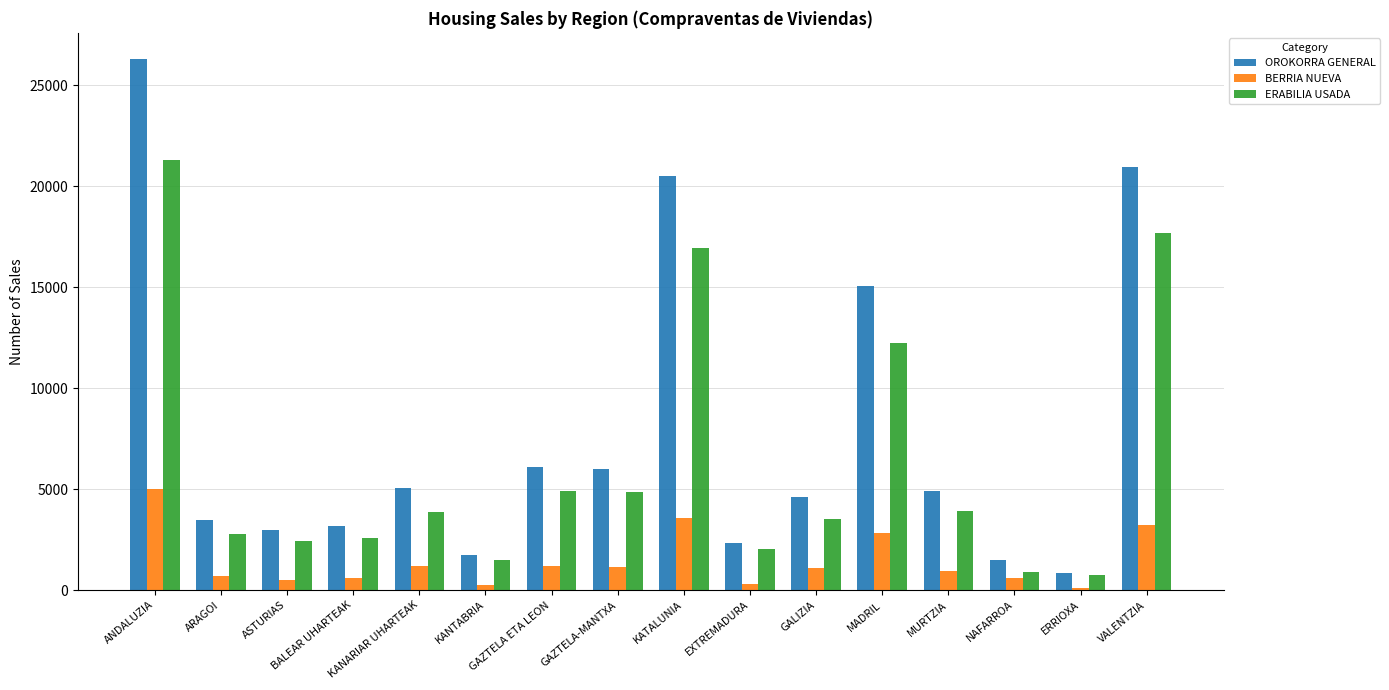

What is the sum of all BERRIA NUEVA values?

23333